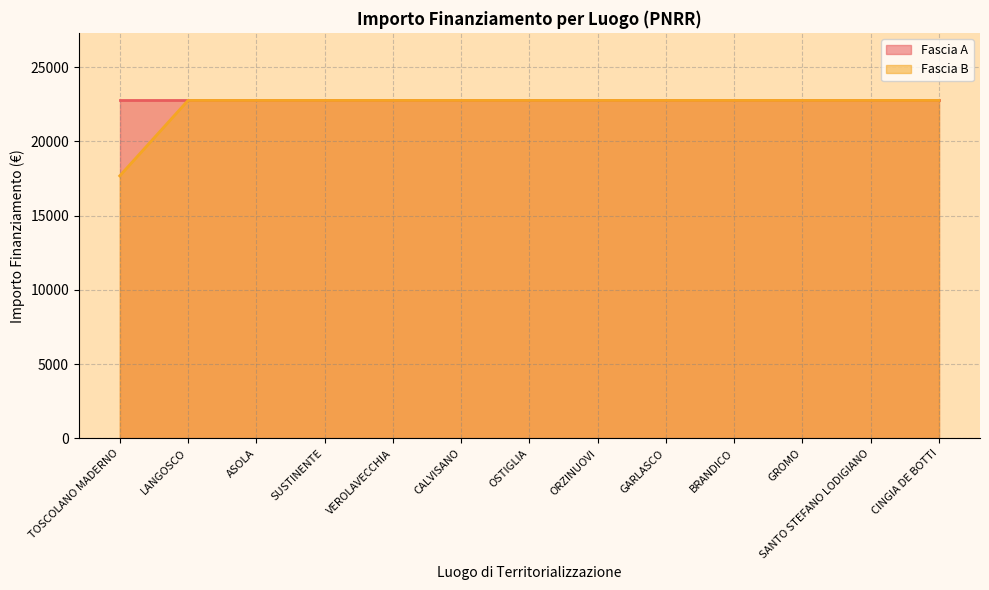

What is the change in value from TOSCOLANO MADERNO to ASOLA?

+5075.2